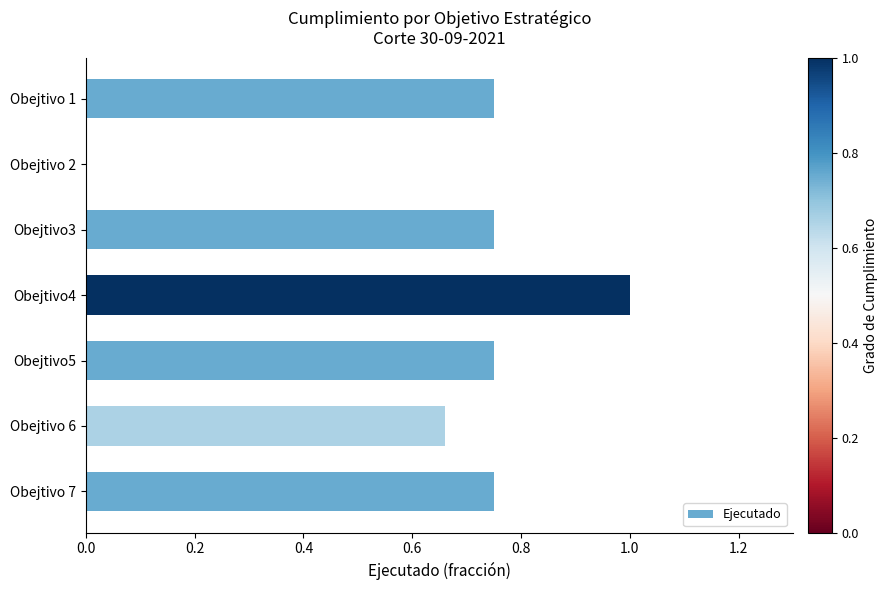

Is it true that the value at Obejtivo 6 is 0.1?

False